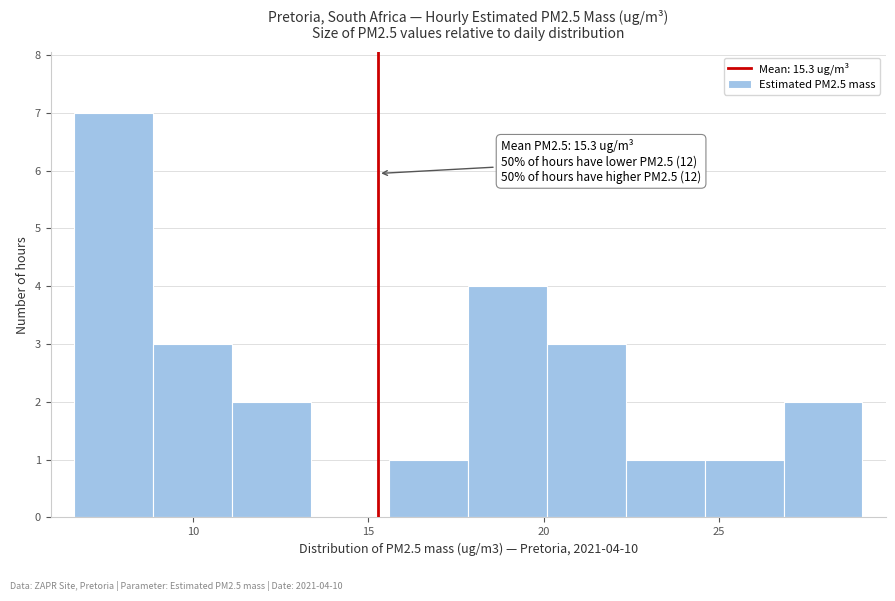

Over which range of the x-axis is the bar tallest?

6.60 to 8.85